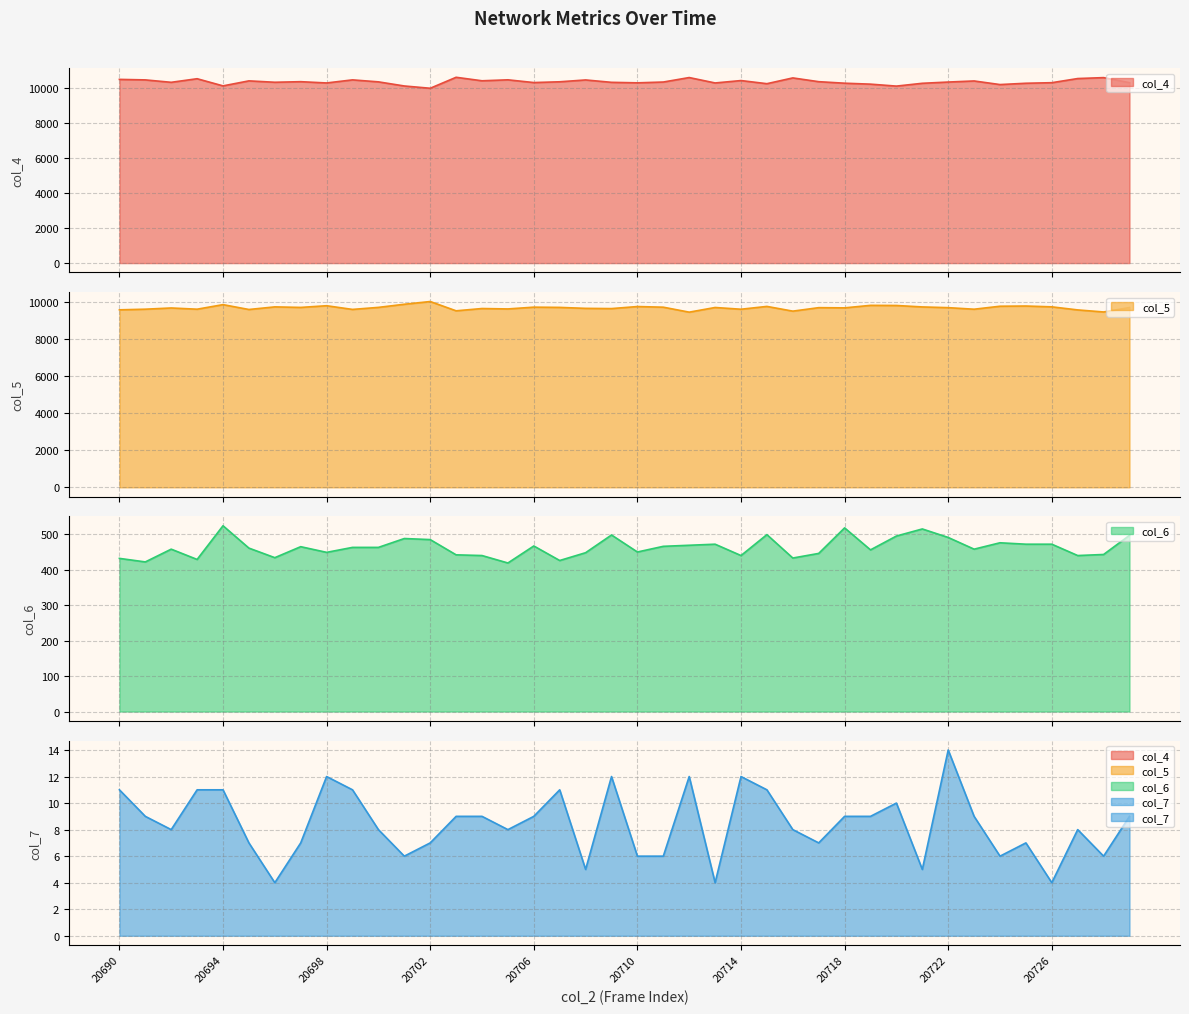

Is the value of col_5 at 20691 greater than the value of col_7 at 20699?

Yes